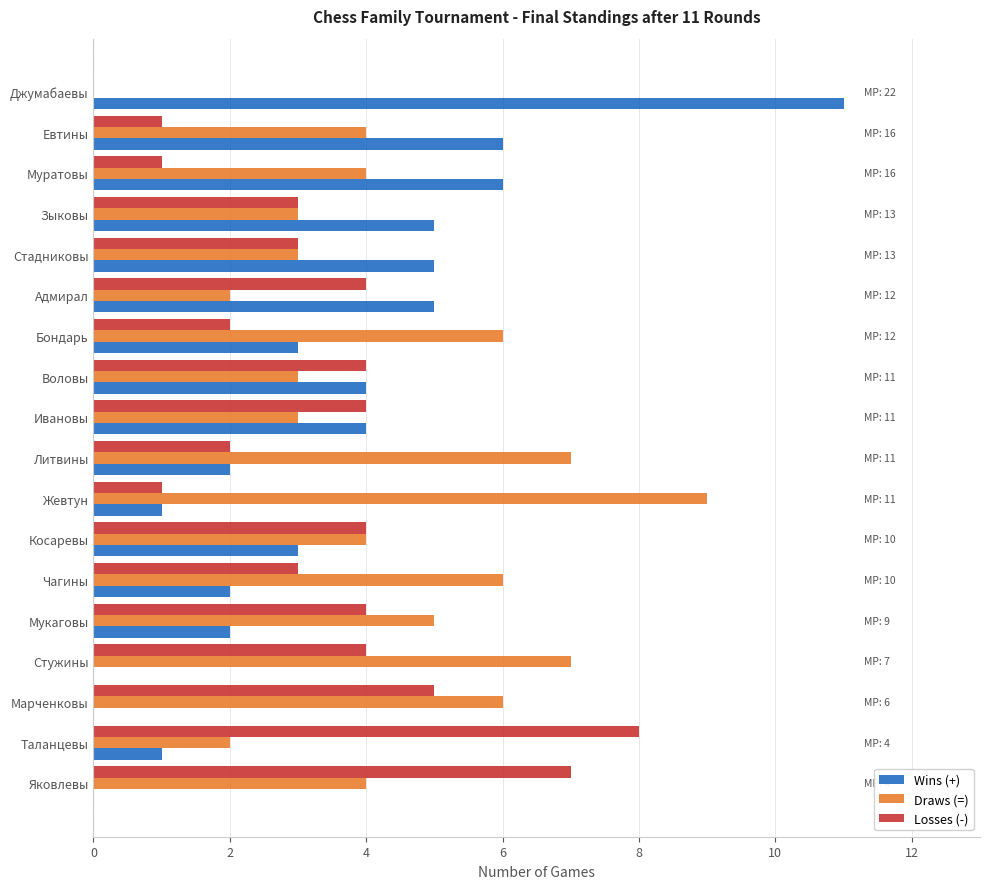

The value of Draws (=) at Адмирал is 2. True or false?

True